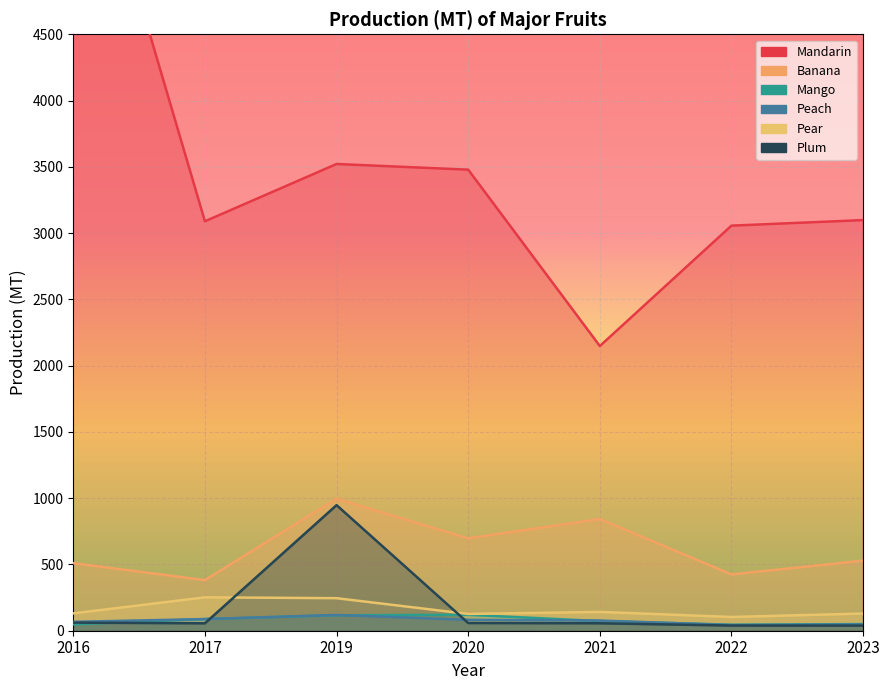

What is the difference between the Plum values at 2022 and 2019?

908.4